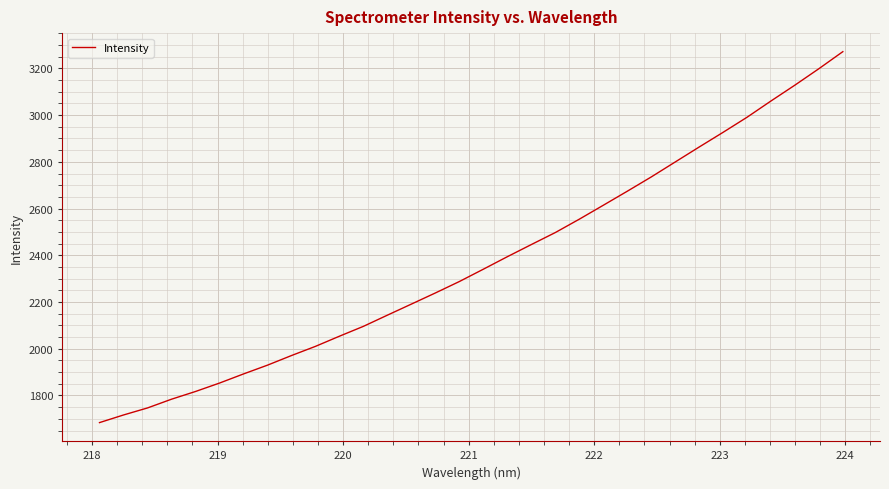

What is the maximum value shown in the chart?

3271.6